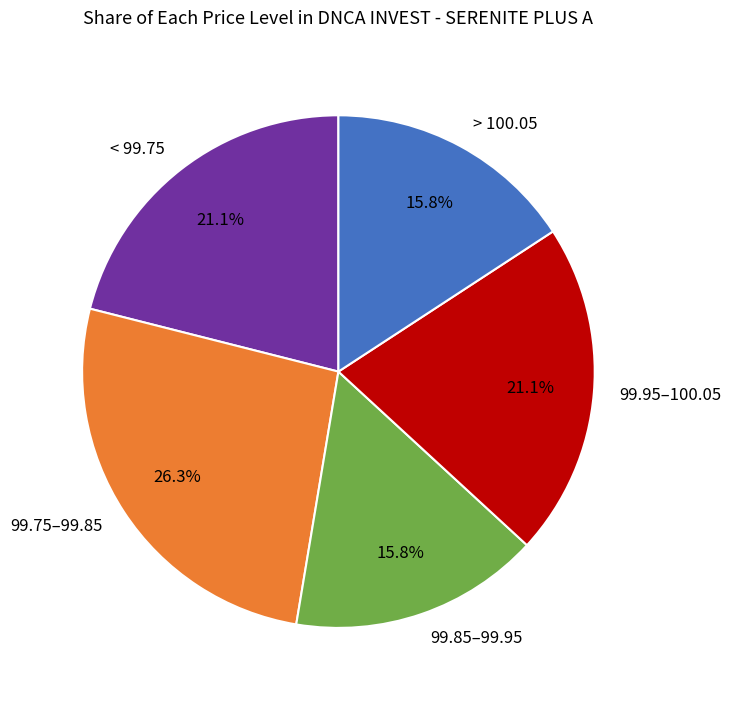

How much of the chart is everything except < 99.75?

78.9%